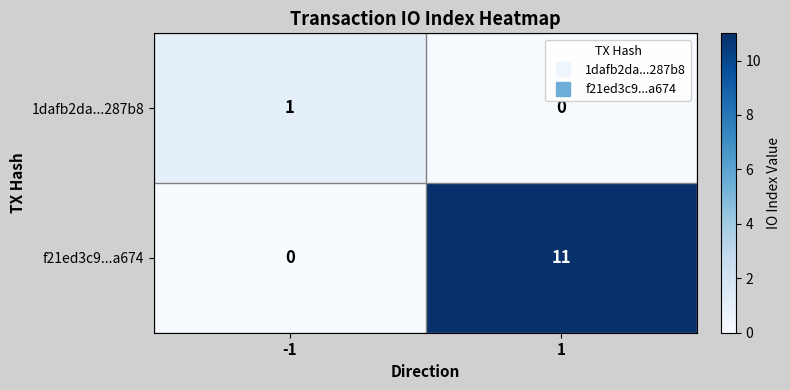

Rank the series at 1 from highest to lowest value.

f21ed3c9...a674, 1dafb2da...287b8